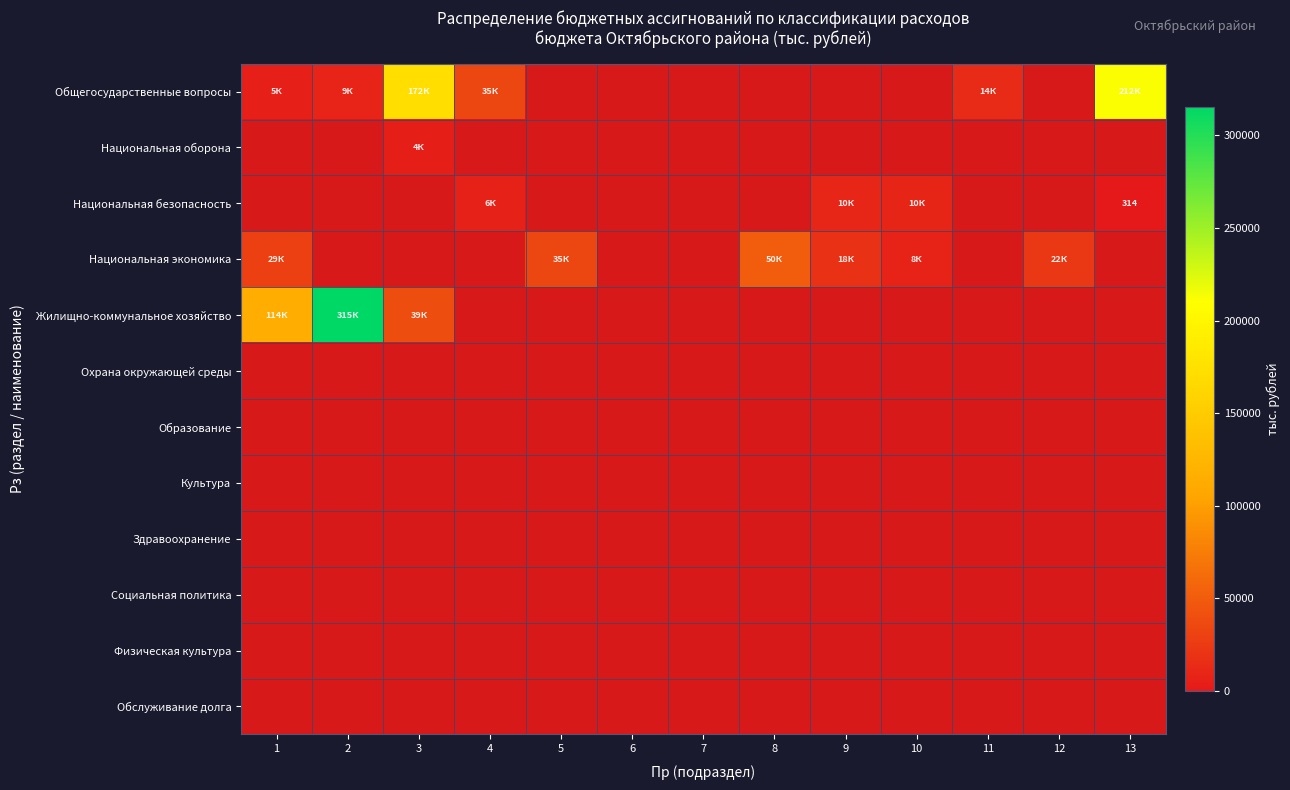

Which has a higher value, 5 or 1?

1